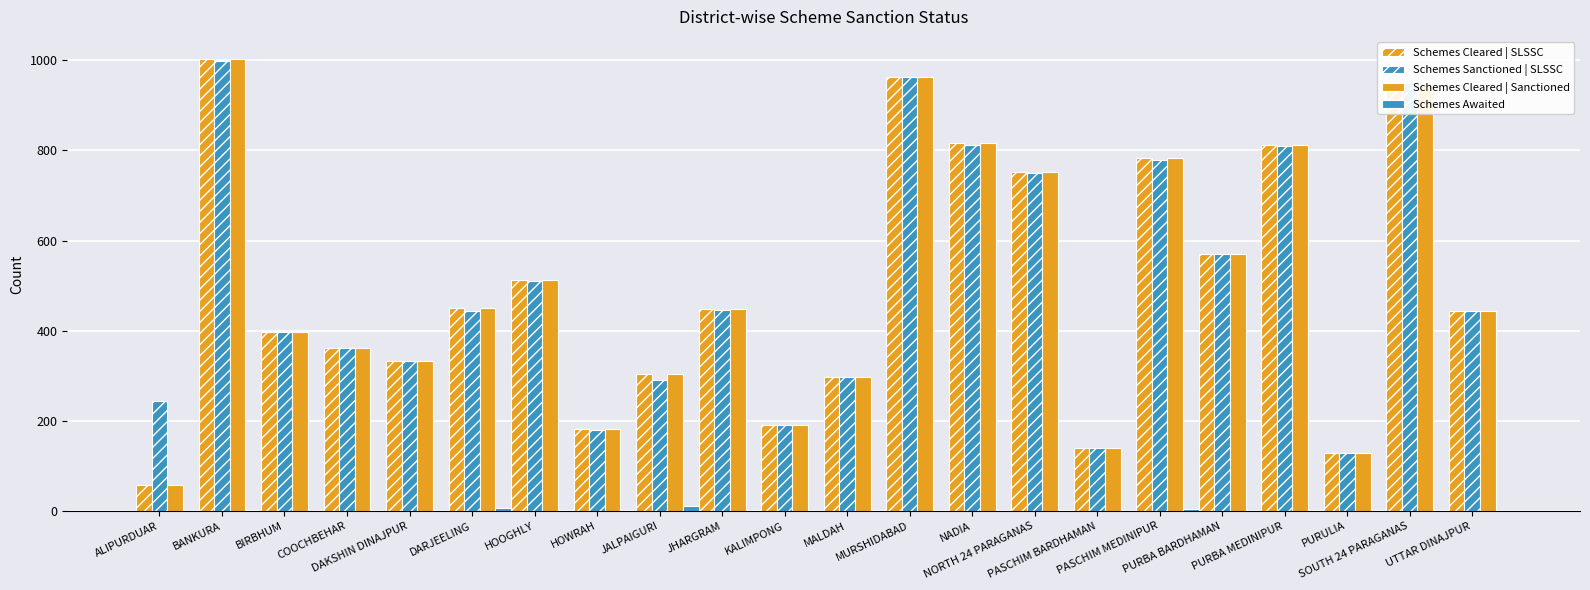

At which category does the chart reach its minimum across all series?

ALIPURDUAR